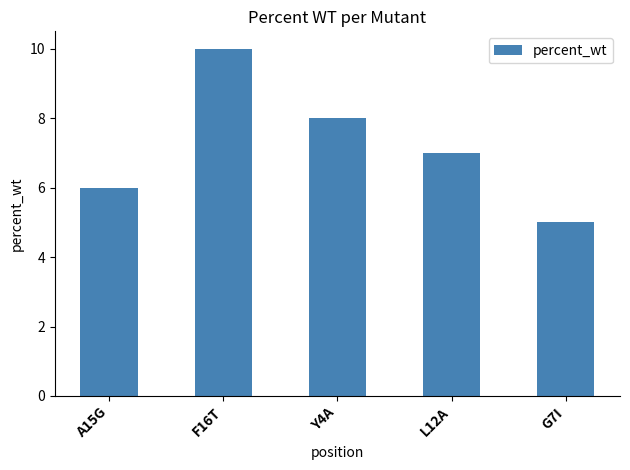

What is the label of the 5th bar from the right?

A15G